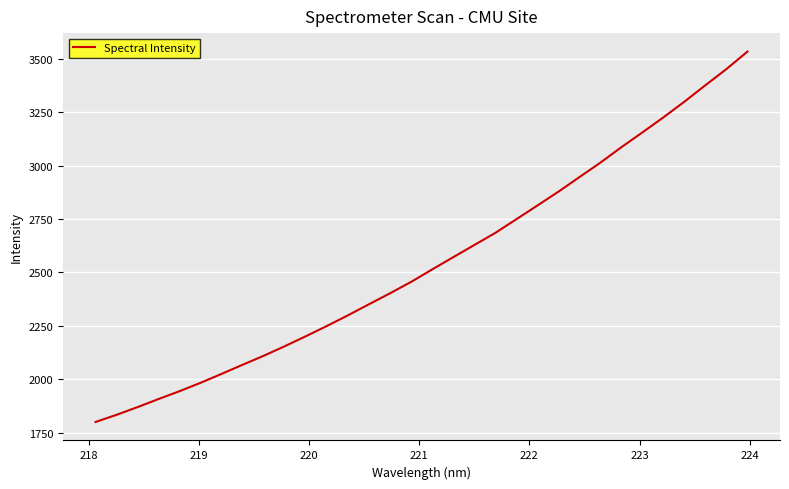

True or false: there are more than 2 points higher than both neighbors.

False